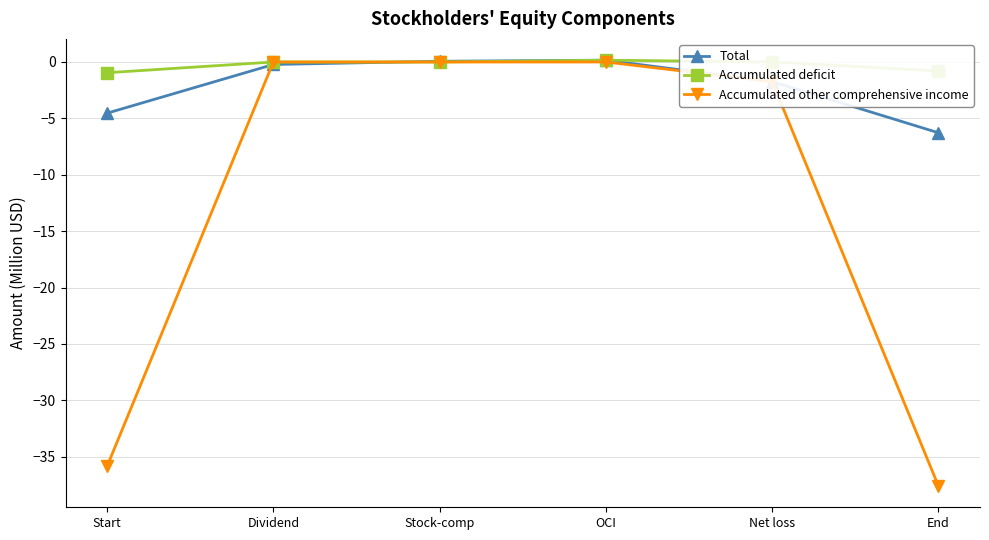

What is the lowest value of the Total series?

-6.3